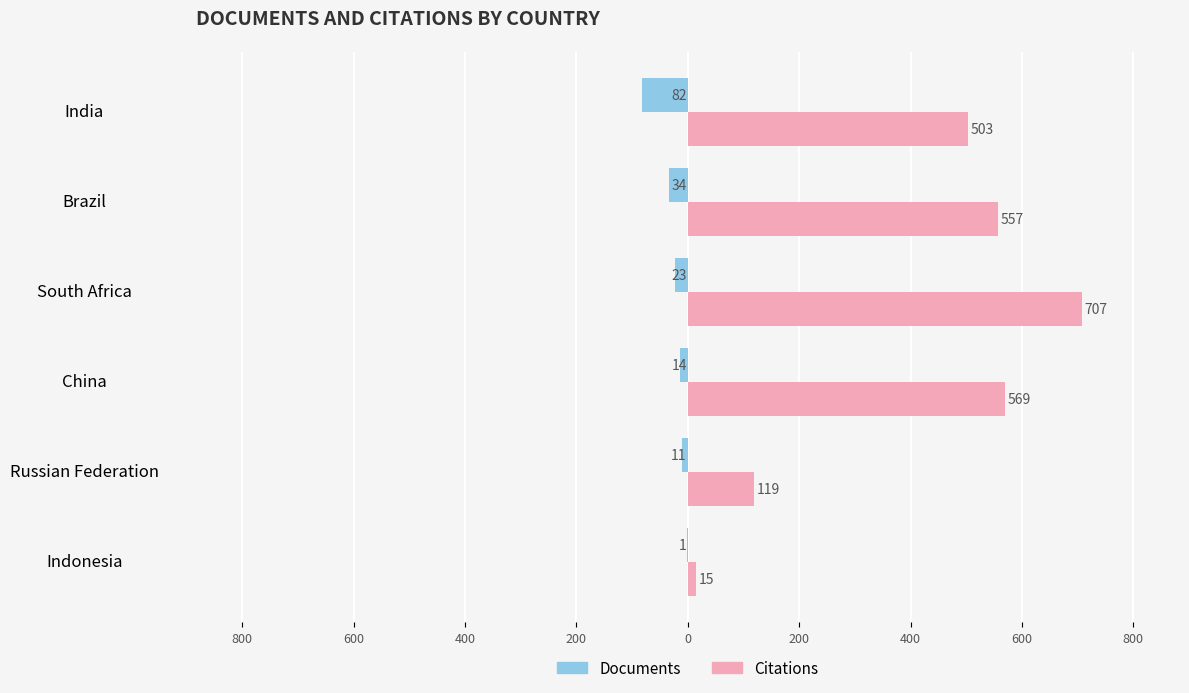

What are all the series names shown in the legend?

Documents, Citations